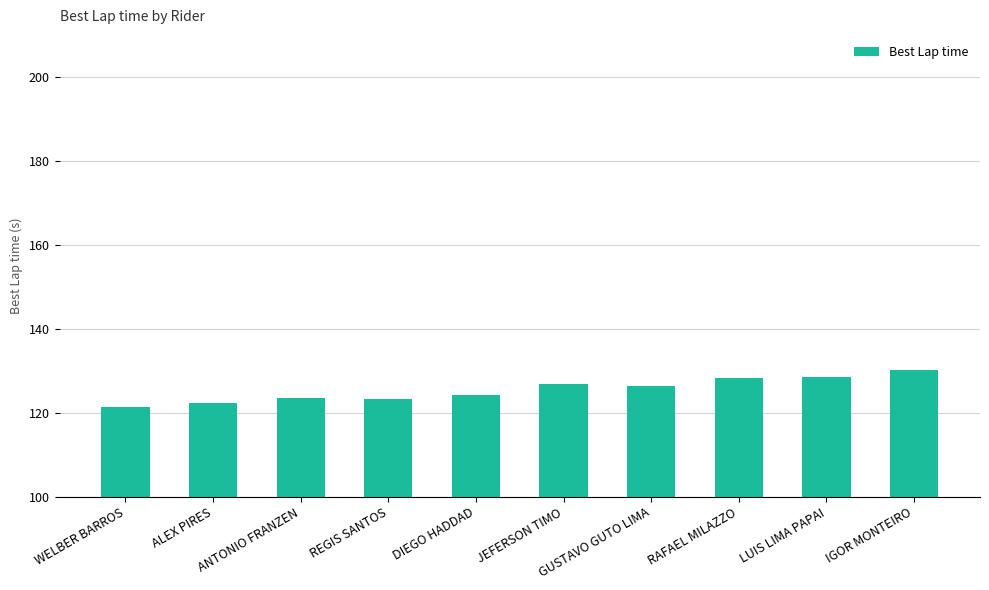

Which category has the lowest value across all series?

WELBER BARROS